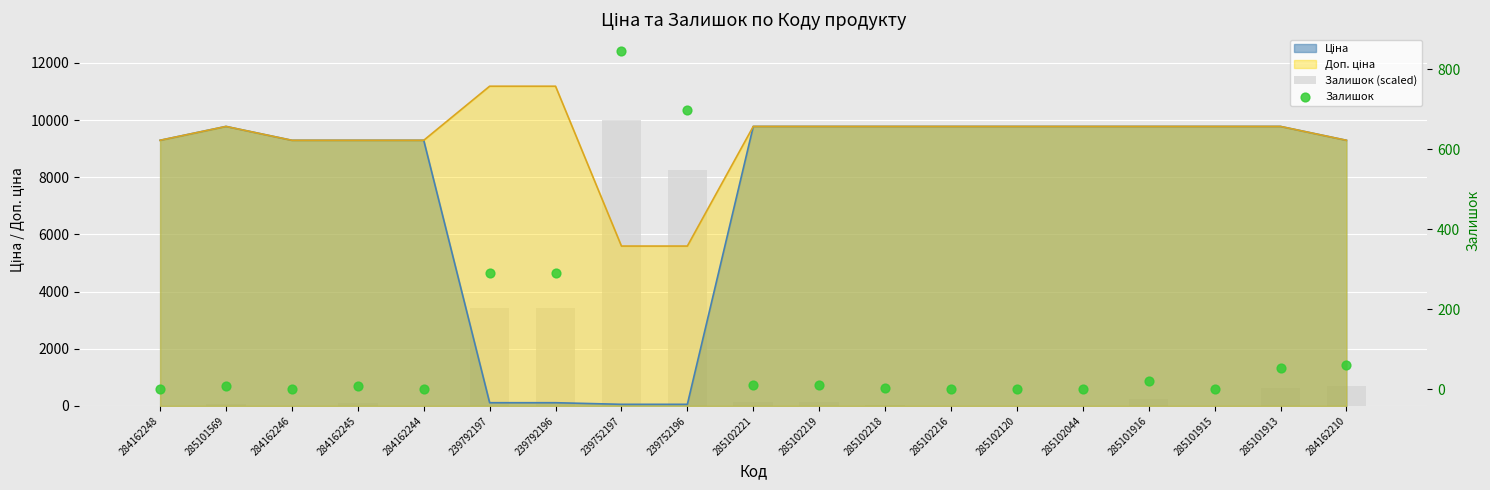

Which series has the largest total across all categories?

Залишок (scaled)